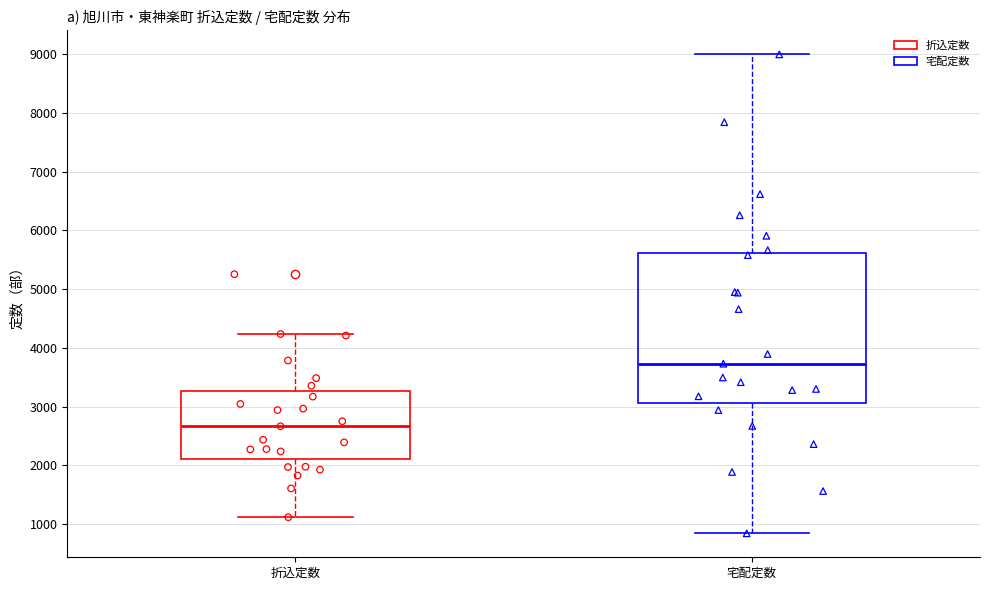

Where does the lower whisker of the box for 折込定数 end on the y-axis? The values are not printed on the chart, so give them approximately, as read against the axis.

1100